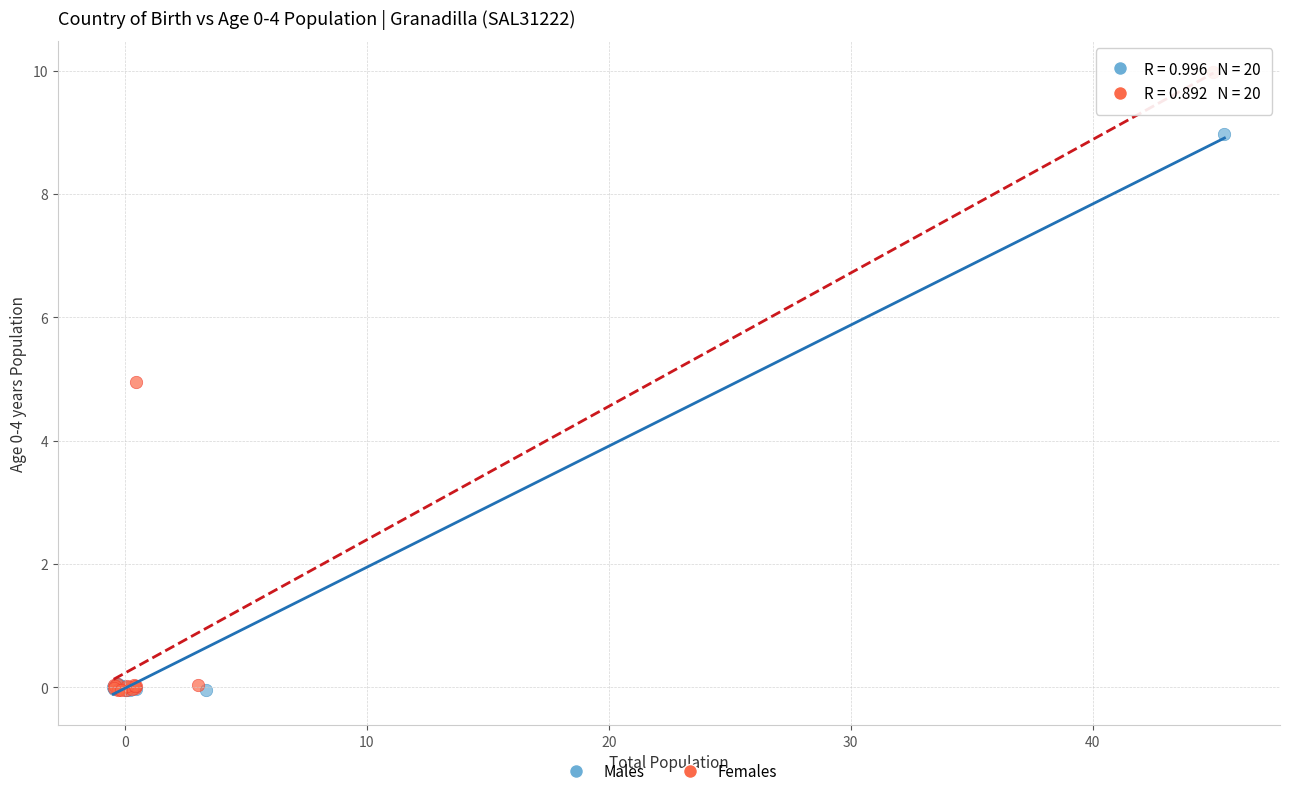

Which series has the widest spread of Y values?

Females